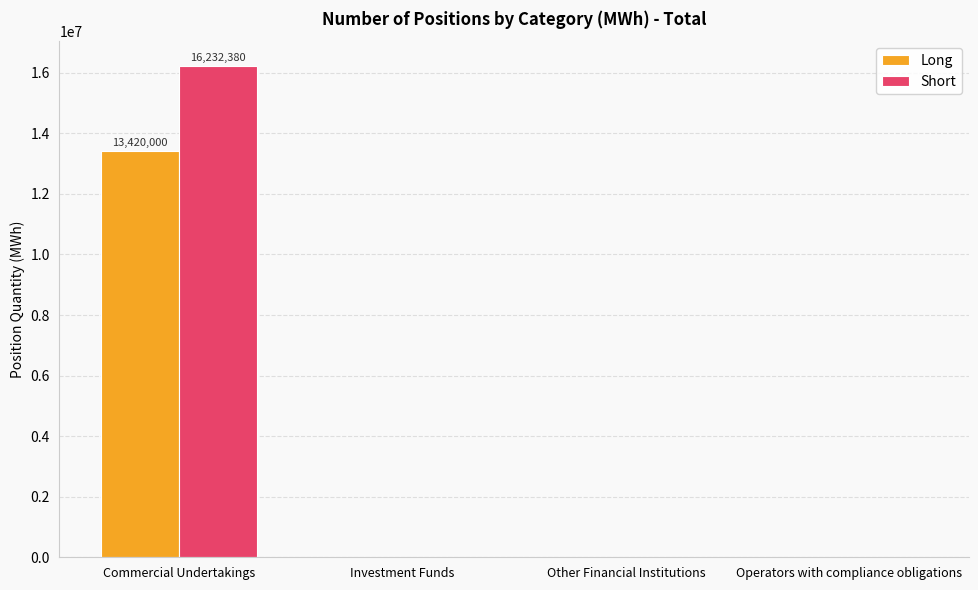

What is the total value across all series at Commercial Undertakings?

29652380